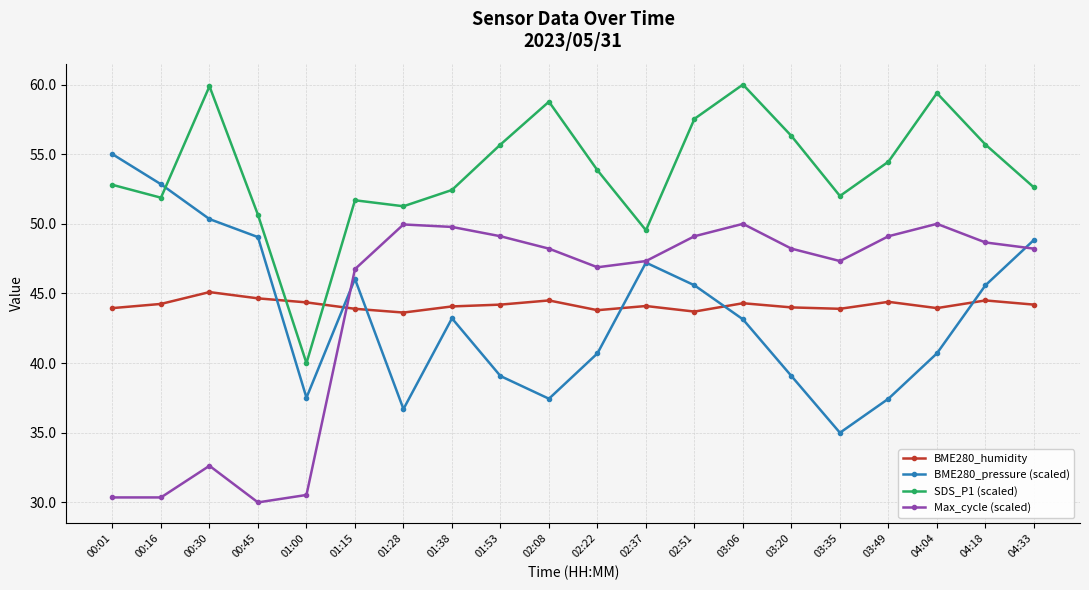

Which series changed the most between 00:16 and 02:51?

Max_cycle (scaled)